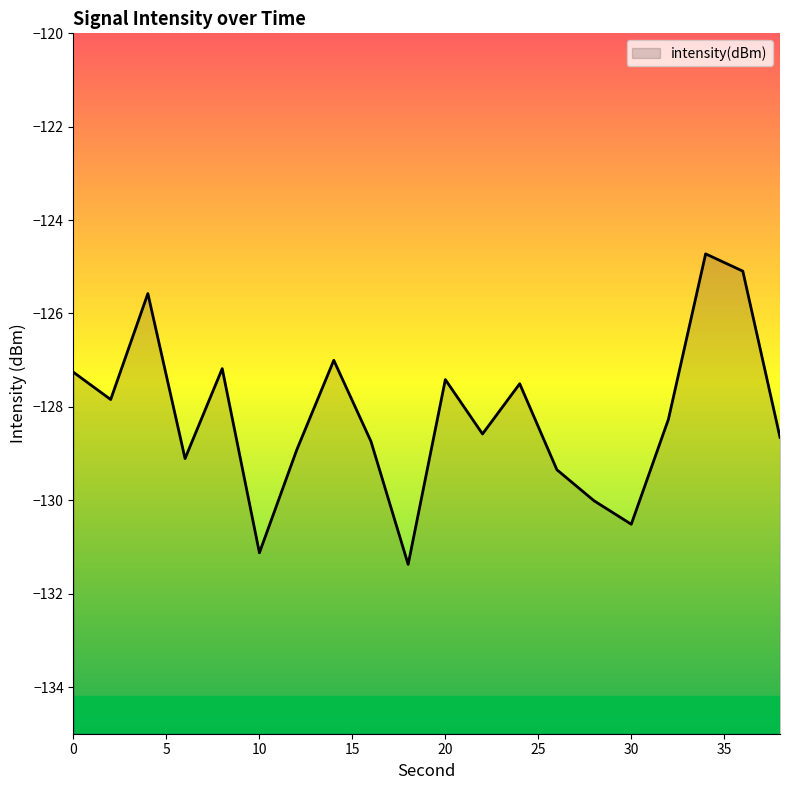

How many data points does each series have?

20